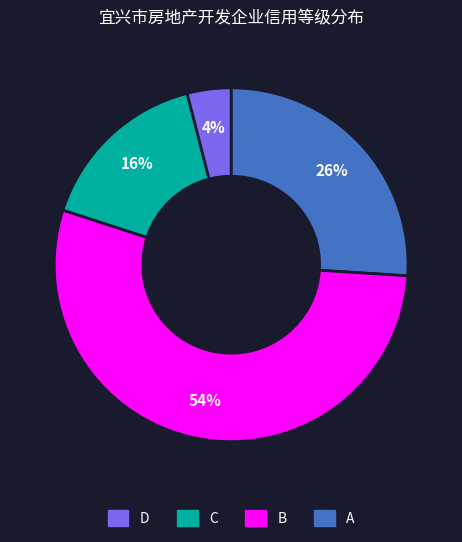

To the nearest percent, what is the average slice percentage?

25%